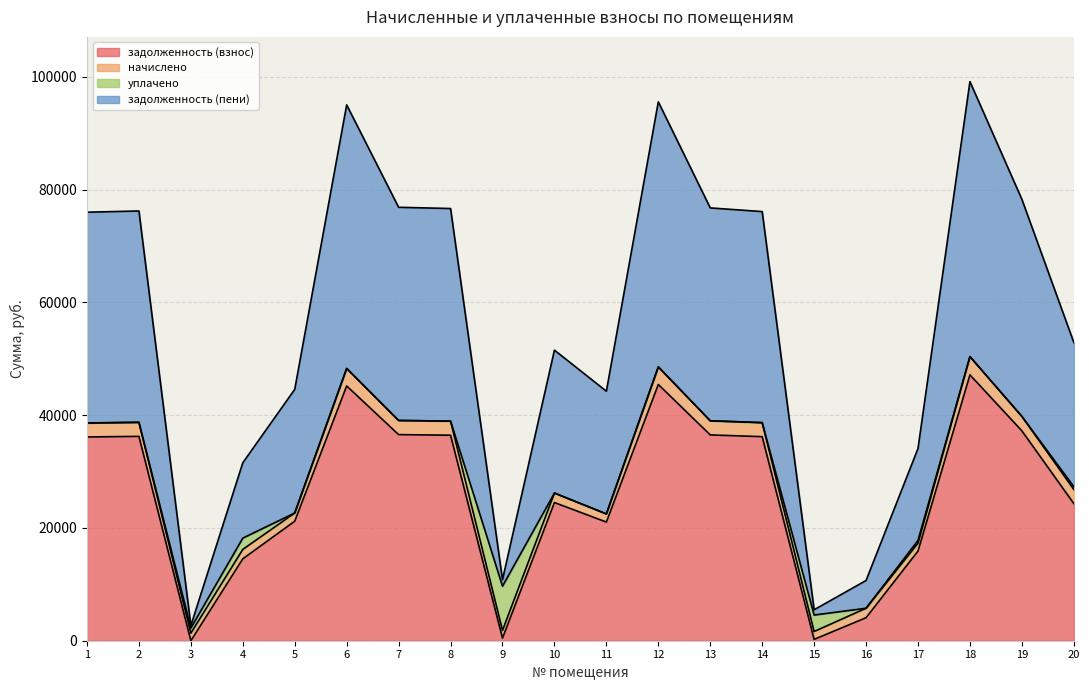

What is the average value of the задолженность (взнос) series?

25971.2